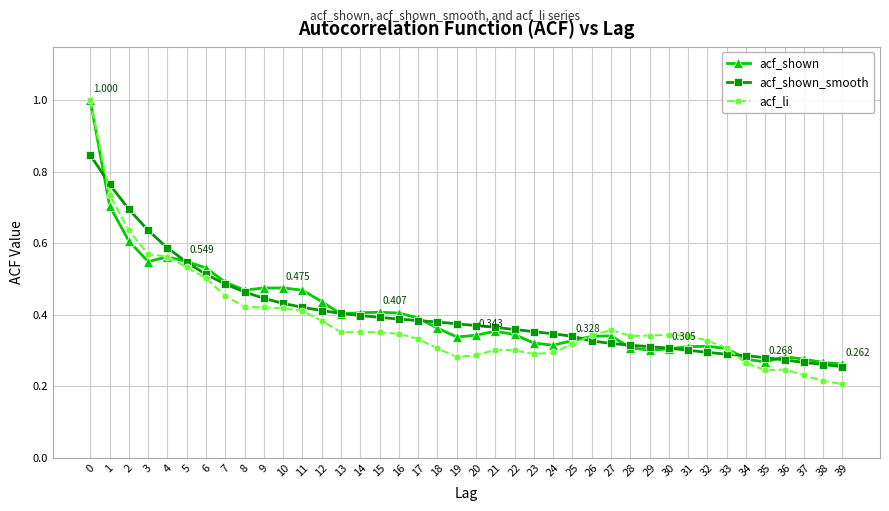

Which series has the widest spread of values?

acf_li